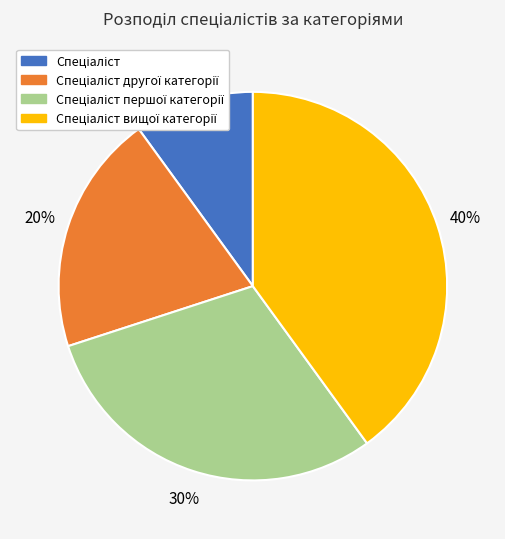

To the nearest percent, what is the difference between the largest and smallest slice percentages?

30%